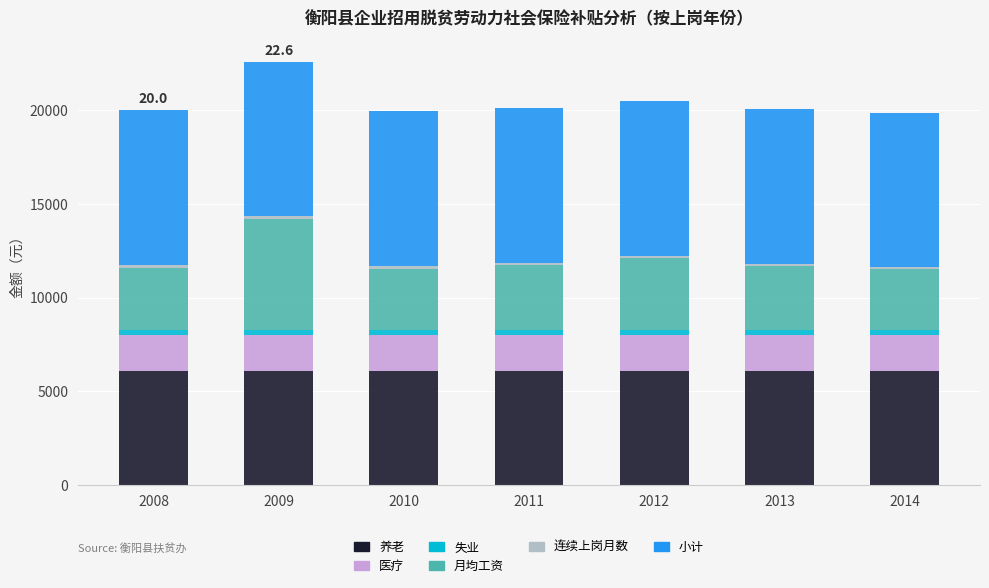

What is the maximum value for 养老?

6071.0